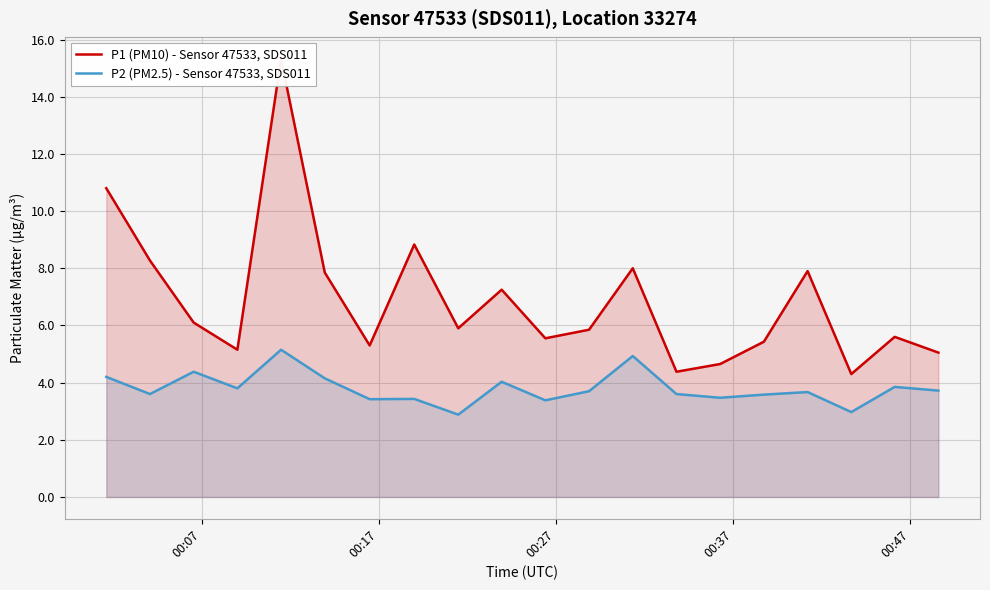

What is the highest value of the P2 (PM2.5) - Sensor 47533, SDS011 series?

5.2